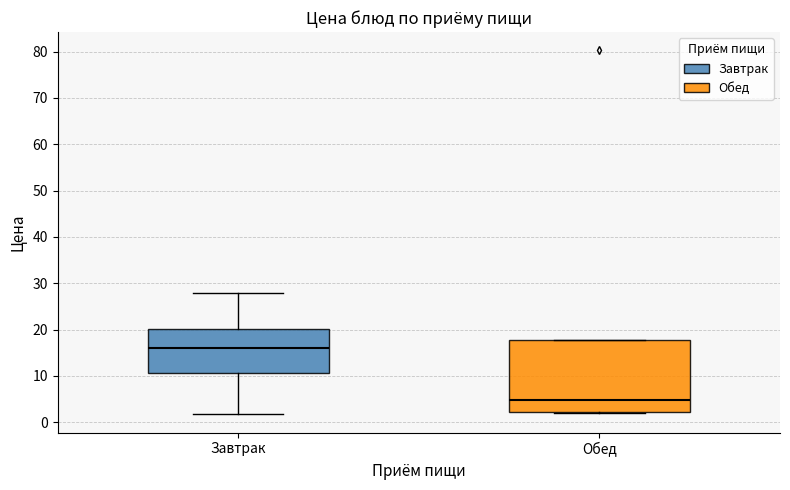

Which box's median line is the lowest?

Обед